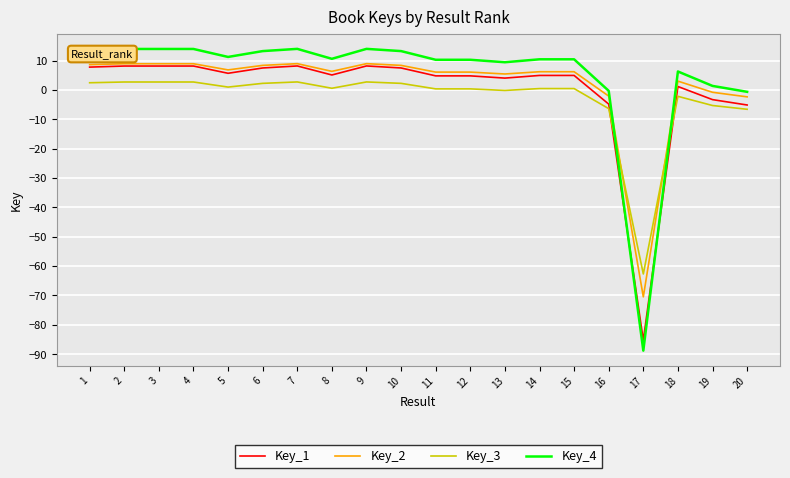

True or false: Key_3 and Key_1 cross at least once.

True